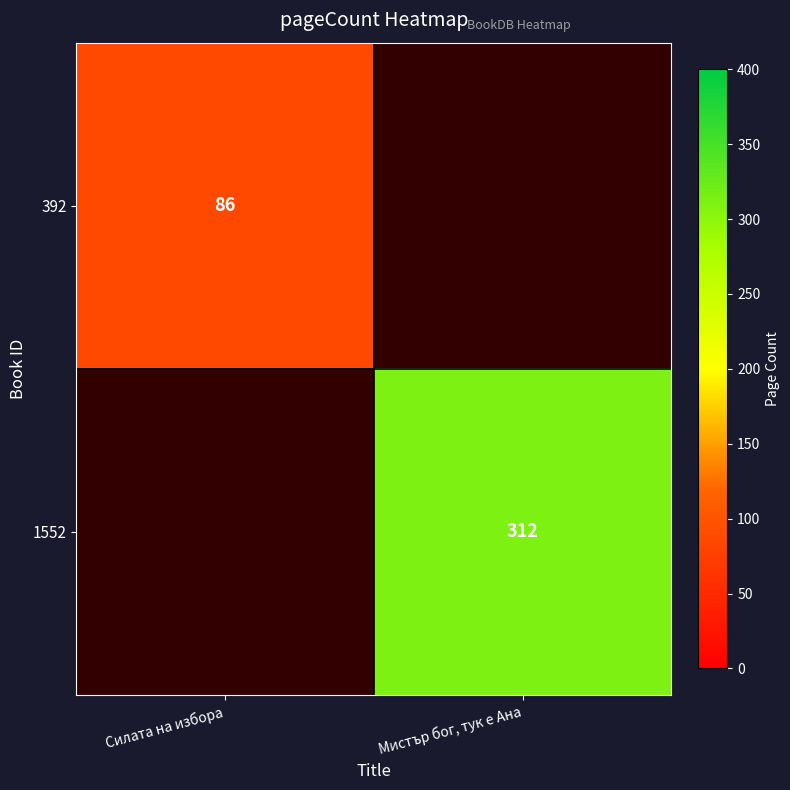

What is the minimum value shown in the chart?

86.0